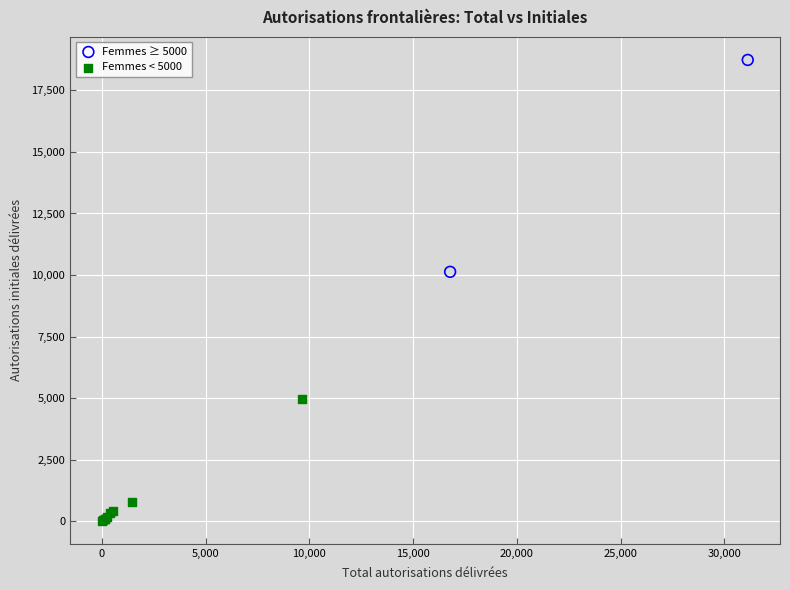

Which series contains the lowest Y value?

Femmes < 5000